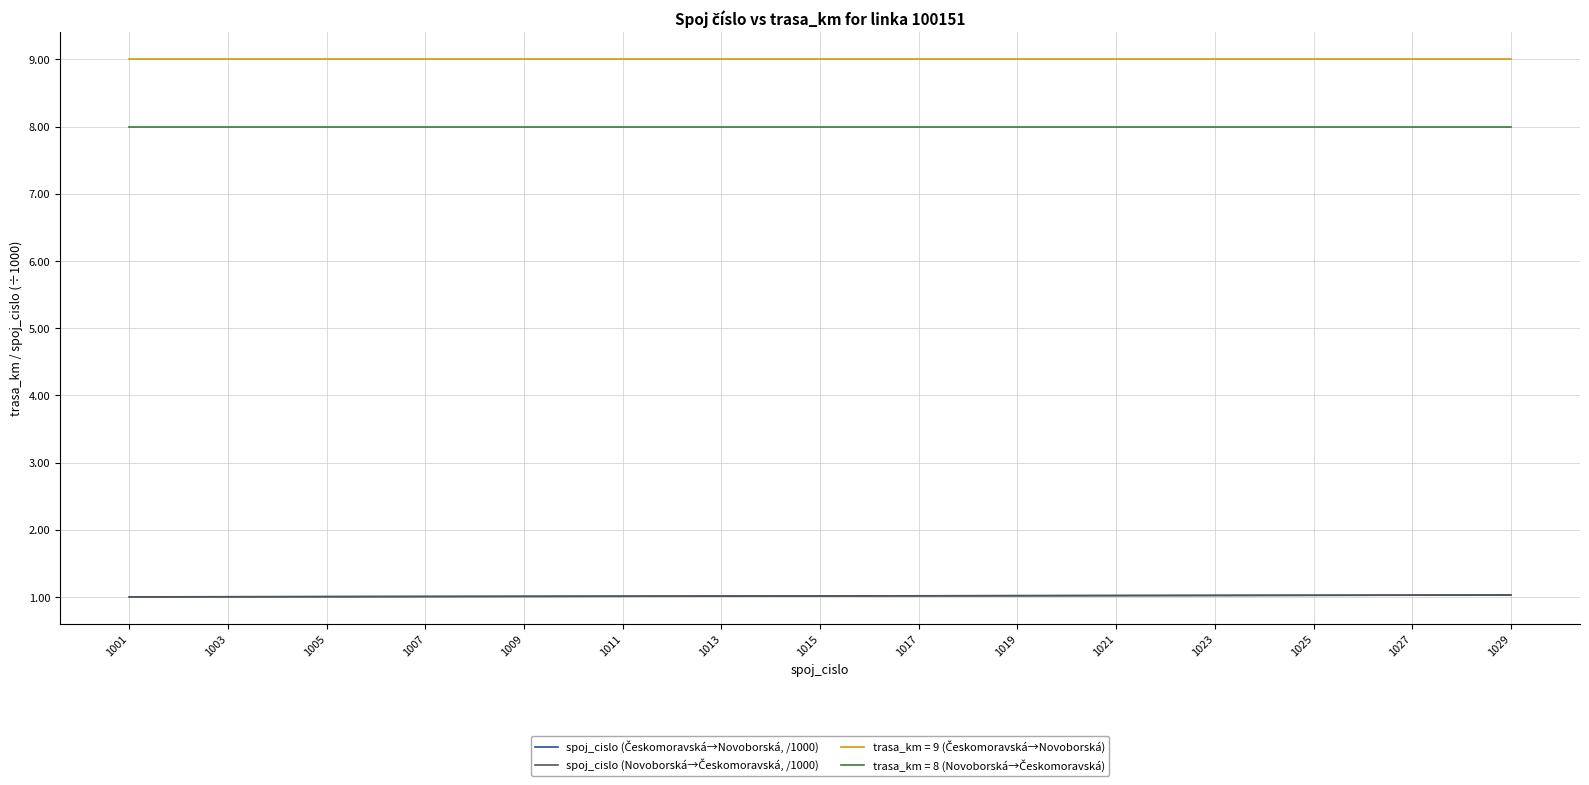

What is the total value across all series at 1015?

19.0